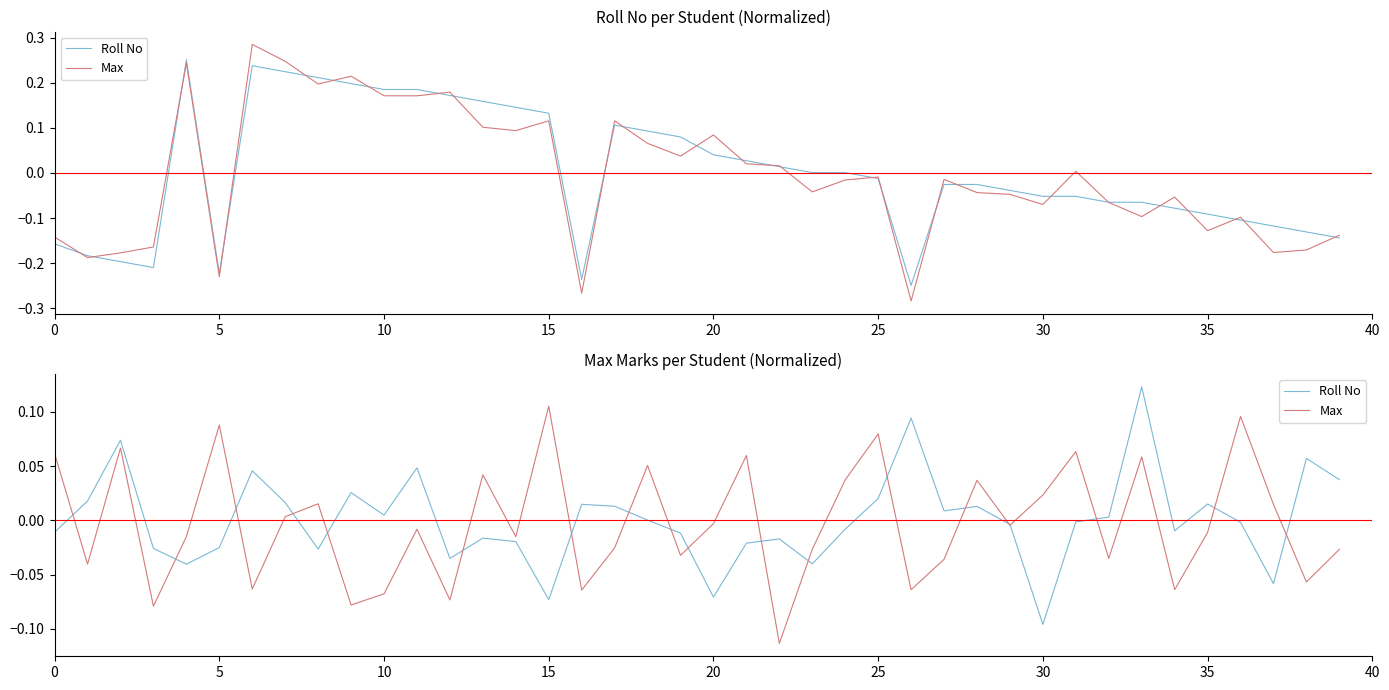

How many negative values does the Roll No series have?

21